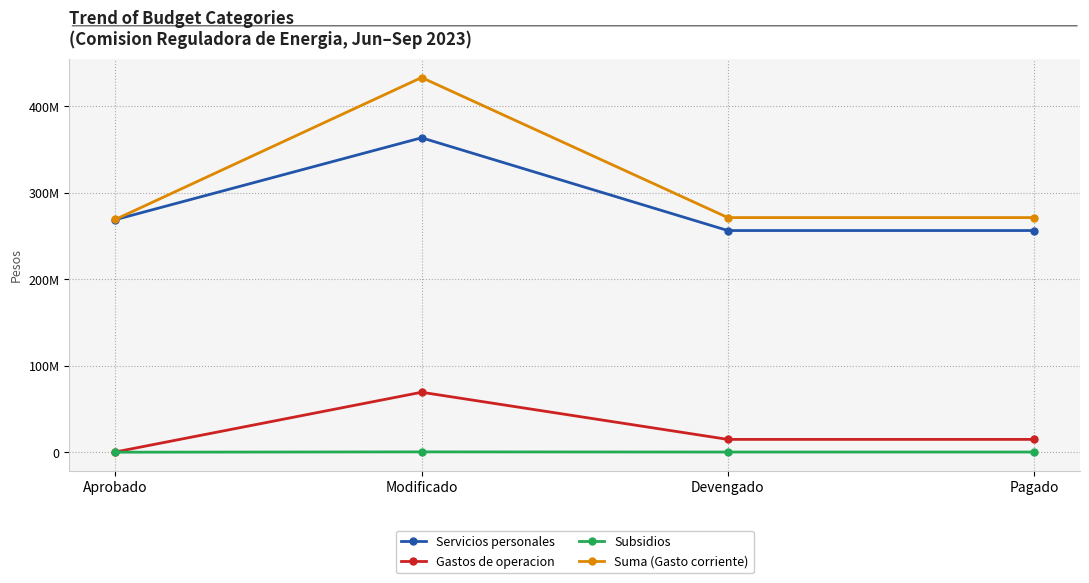

Which category has the lowest value across all series?

Aprobado